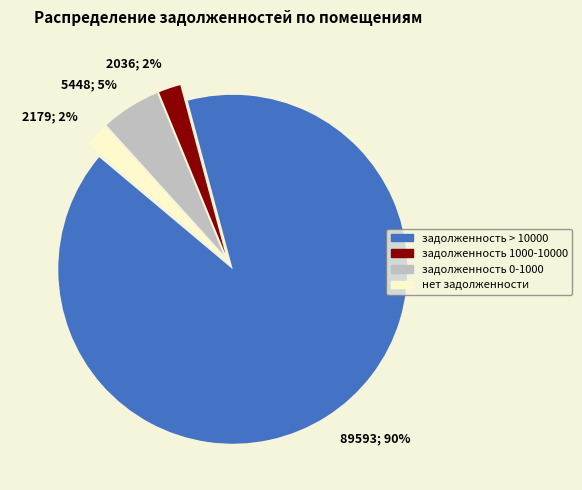

How many slices are in this pie chart?

4